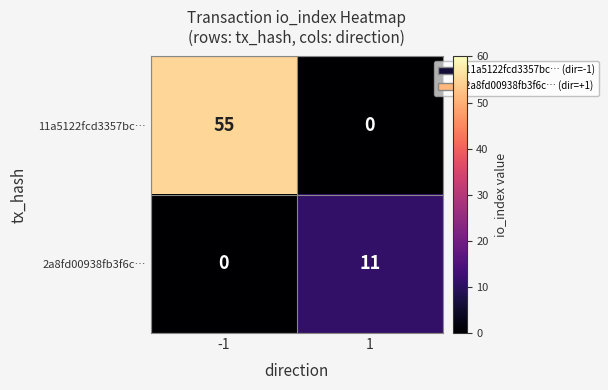

Which series has the largest total across all categories?

11a5122fcd3357bc…